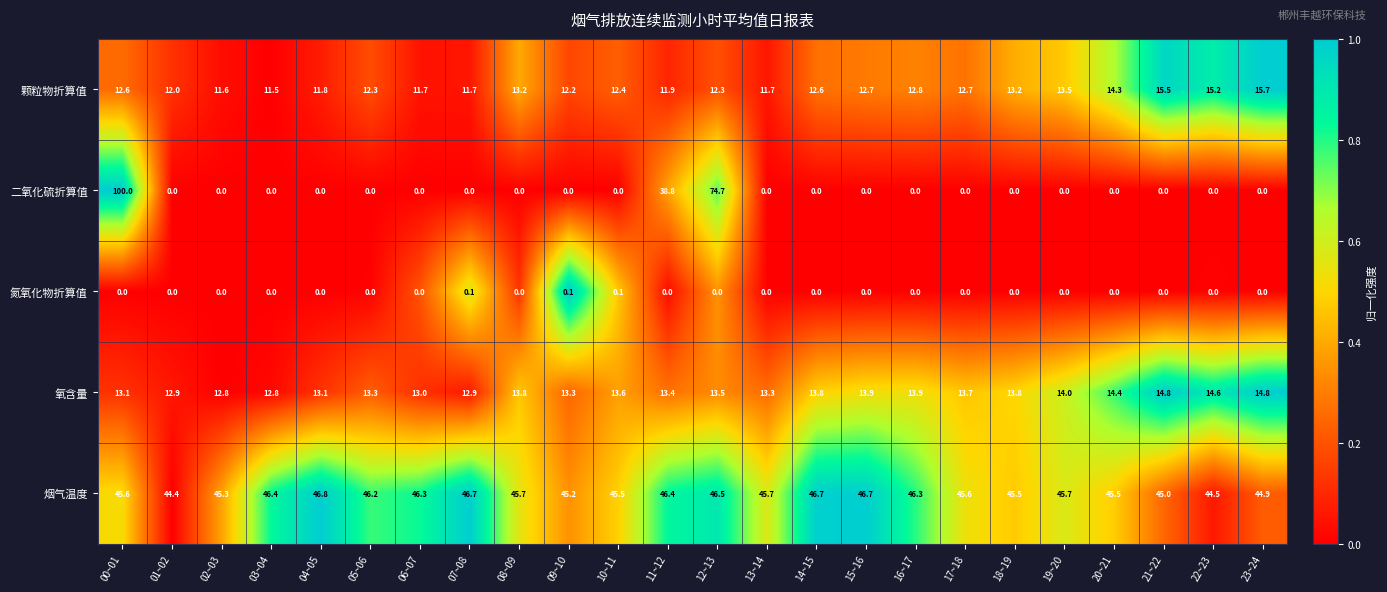

What is the greatest value displayed?

100.0